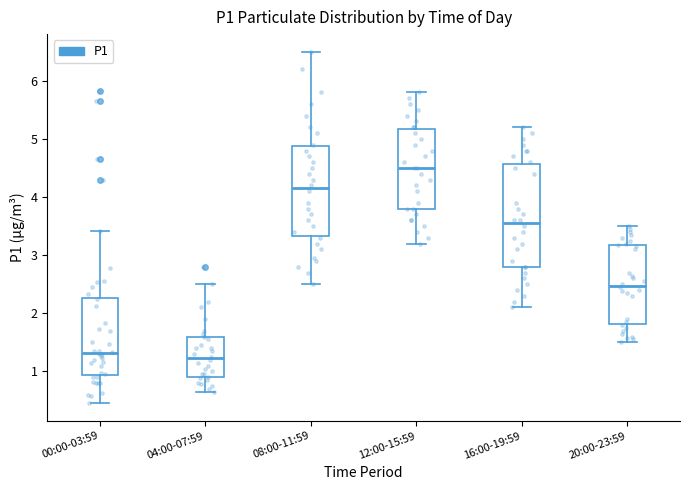

Where does the lower whisker of the box for 08:00-11:59 end on the y-axis? The values are not printed on the chart, so give them approximately, as read against the axis.

2.5